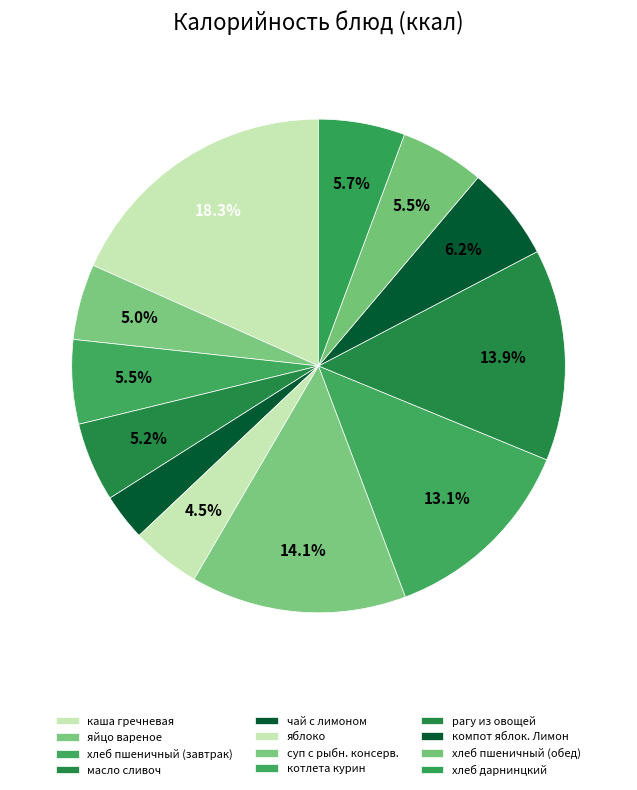

How many segments does this pie chart have?

12